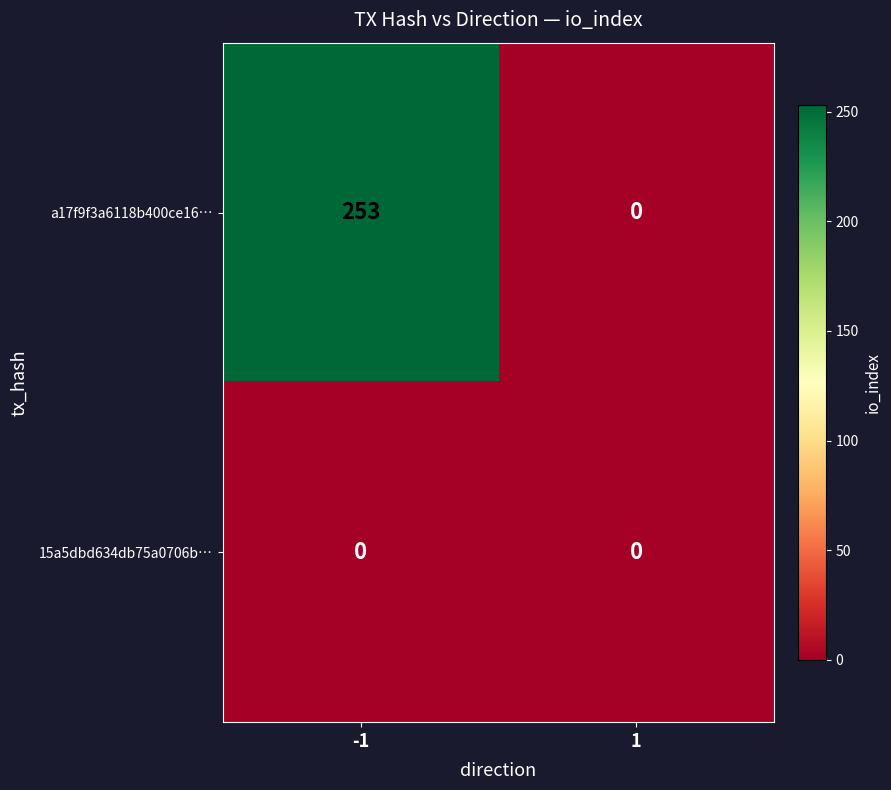

At which category is the sum across all series the highest?

-1